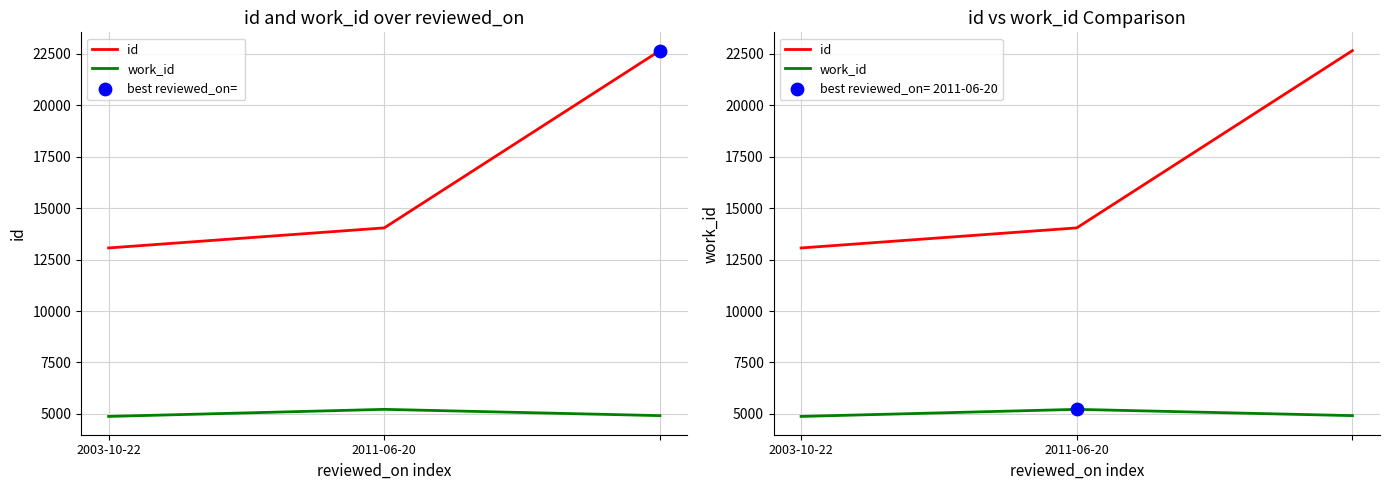

Which series has the largest Y range (max minus min)?

id